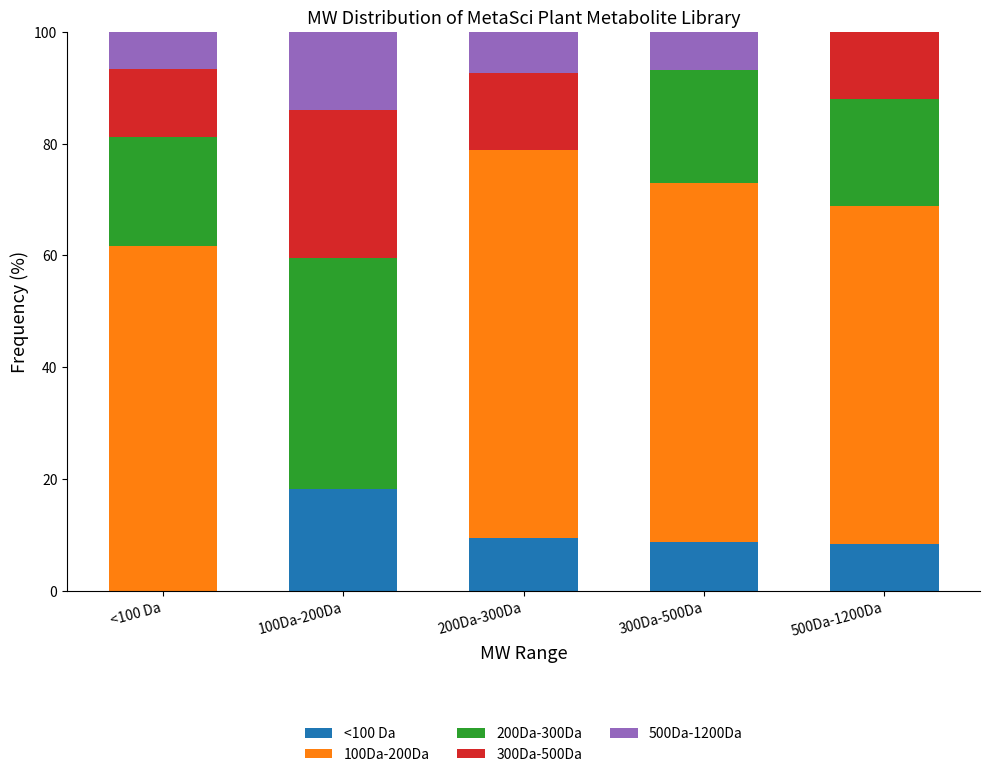

What is the total value across all series at 200Da-300Da?

100.0